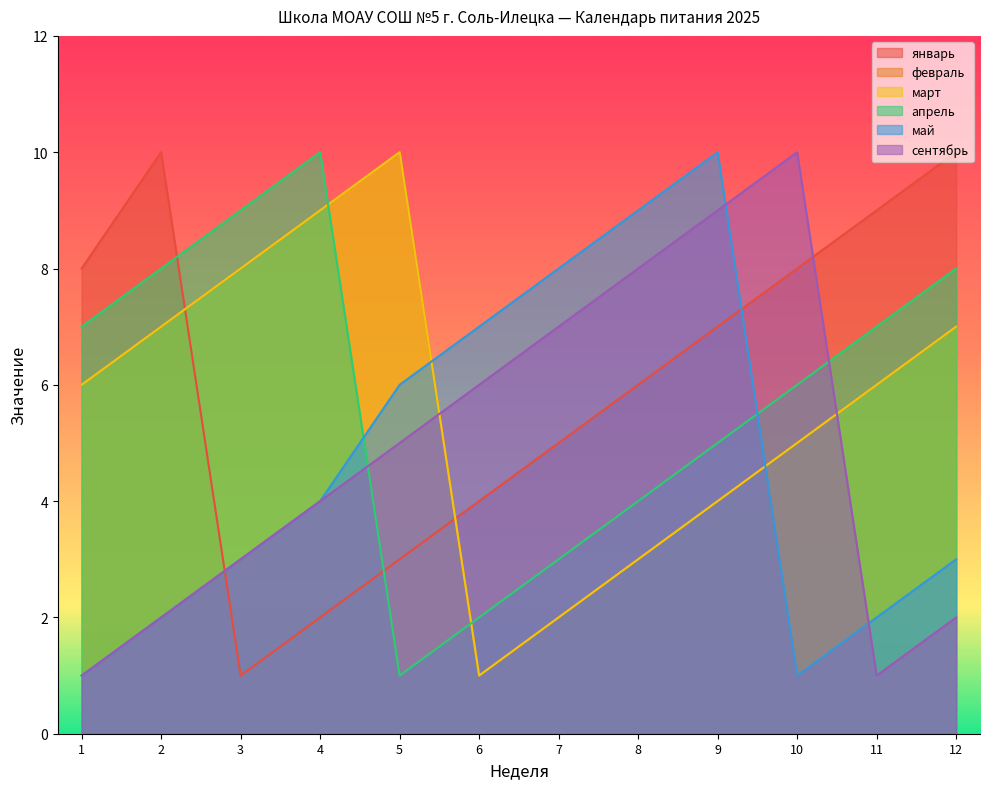

List the series in order of their peak value, lowest first.

январь, февраль, март, апрель, май, сентябрь